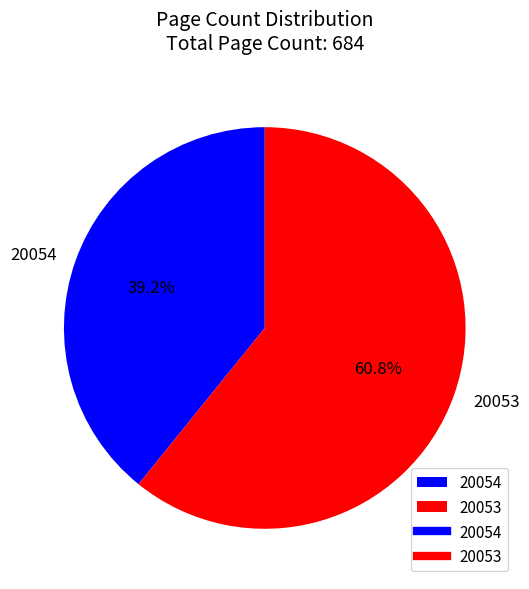

Which category has the smallest portion of the pie?

20054